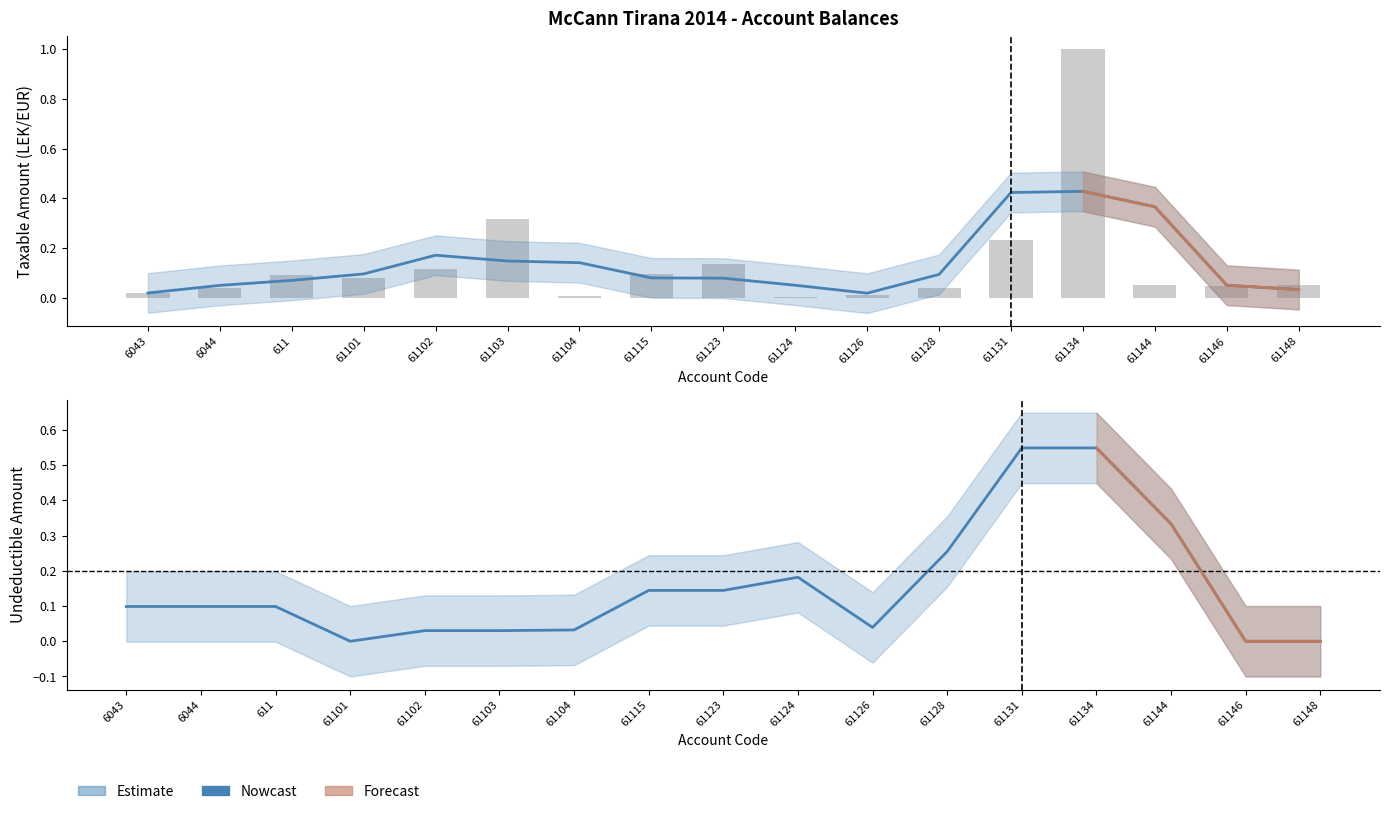

What is the maximum value shown in the chart?

1.0